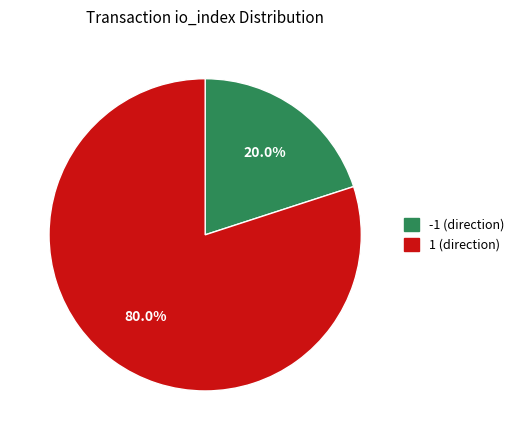

To the nearest percent, what is the difference between the -1 (direction) and 1 (direction) slice percentages?

60%